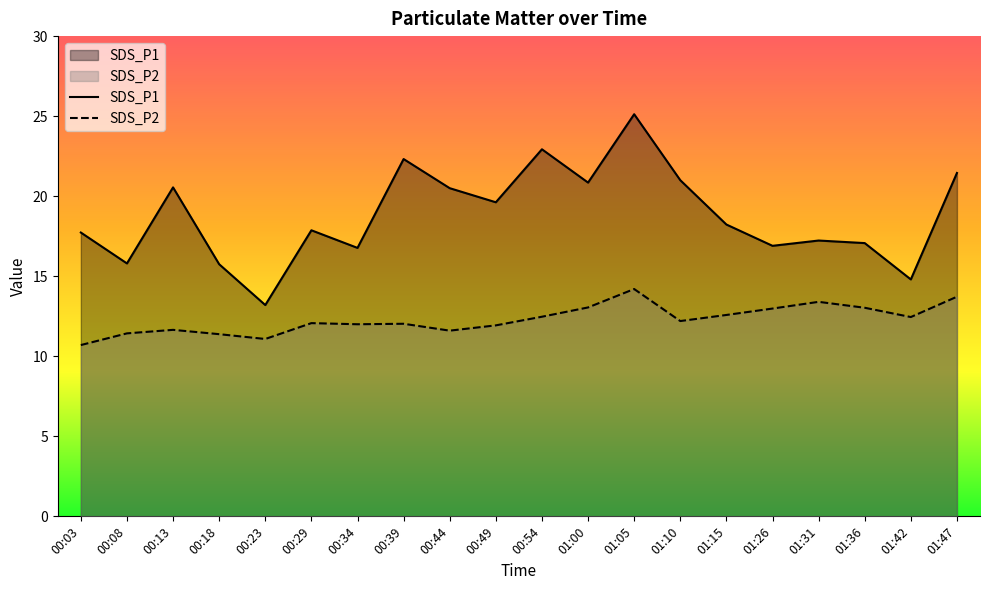

Reading left to right, extract all data points from this chart.

SDS_P1: 17.7	15.8	20.6	15.8	13.2	17.9	16.8	22.3	20.5	19.6	22.9	20.9	25.1	21.0	18.2	16.9	17.2	17.1	14.8	21.4
SDS_P2: 10.7	11.4	11.7	11.4	11.1	12.1	12.0	12.0	11.6	11.9	12.5	13.1	14.2	12.2	12.6	13.0	13.4	13.0	12.4	13.7